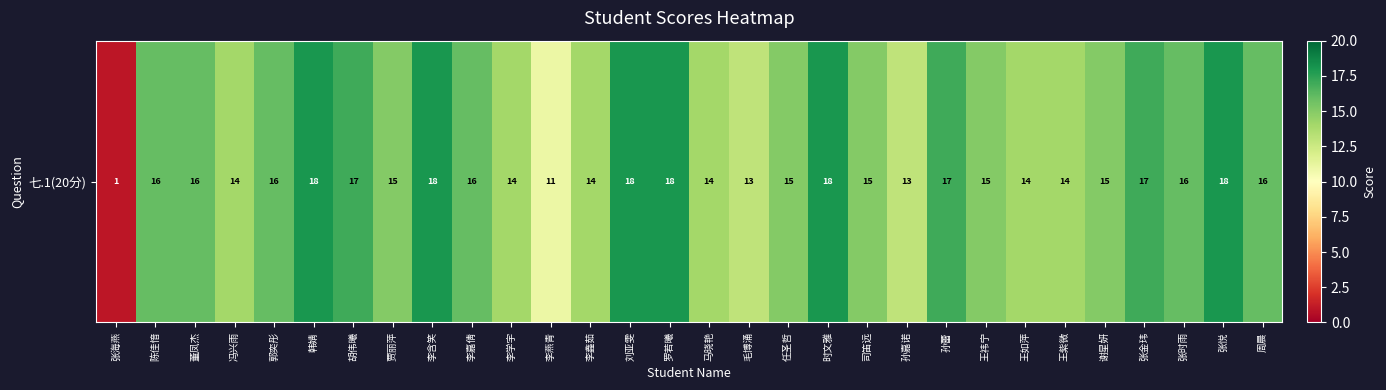

What is the greatest value displayed?

18